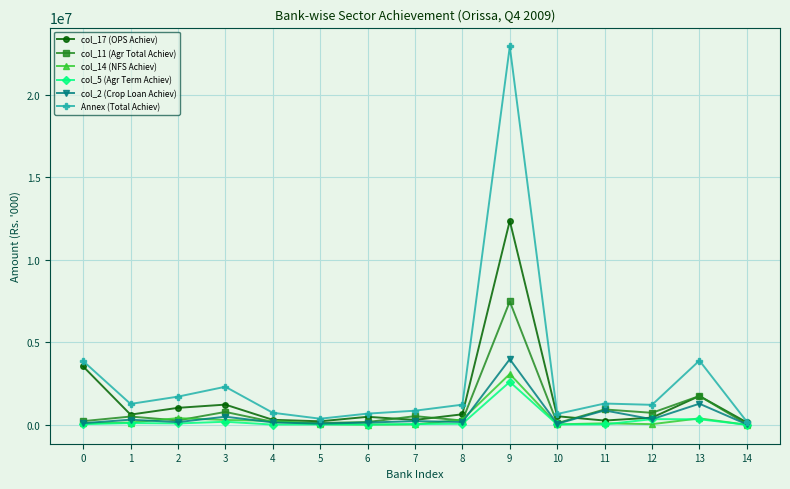

At how many categories does at least one series exceed 20394210?

1